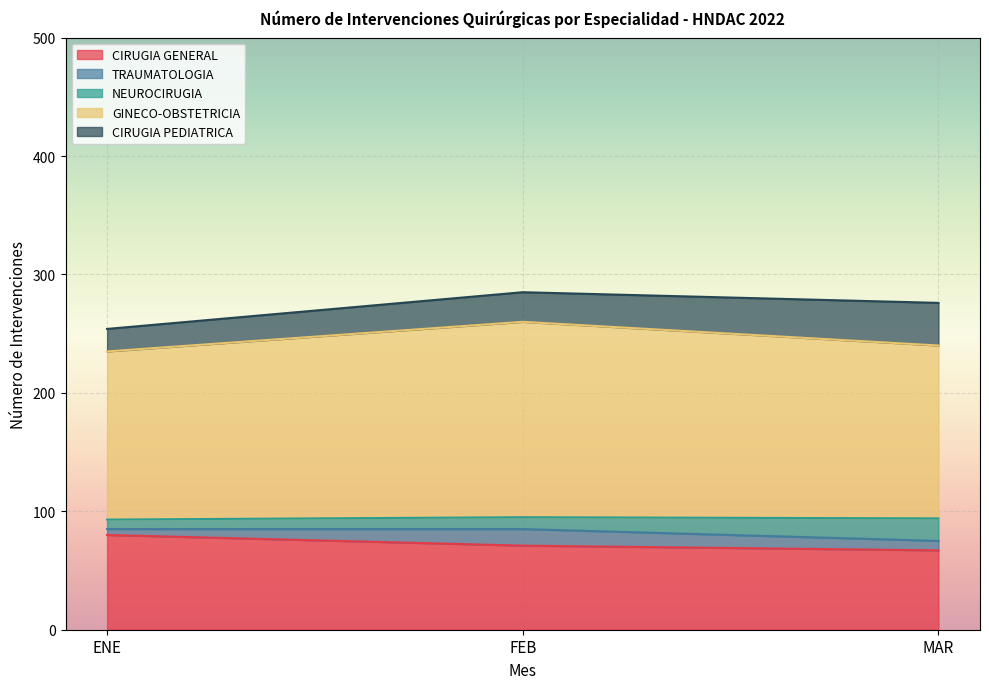

The value of CIRUGIA GENERAL at MAR is 22. True or false?

False